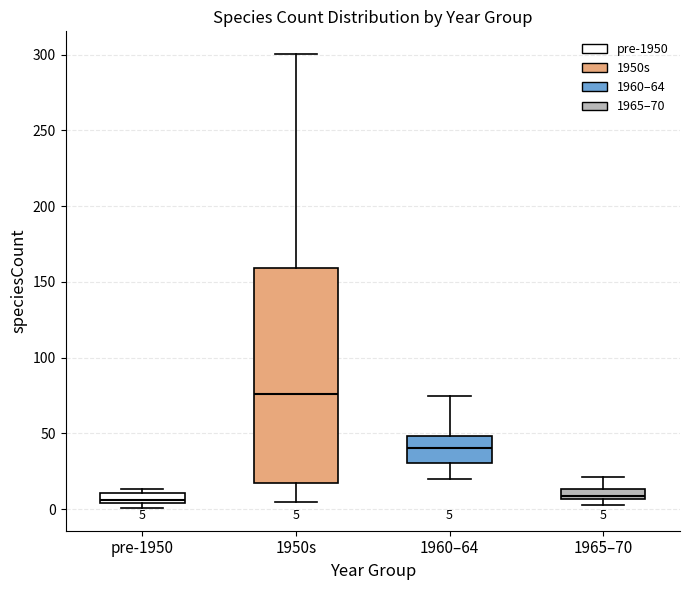

Which box is the tallest, from its lower edge to its upper edge?

1950s